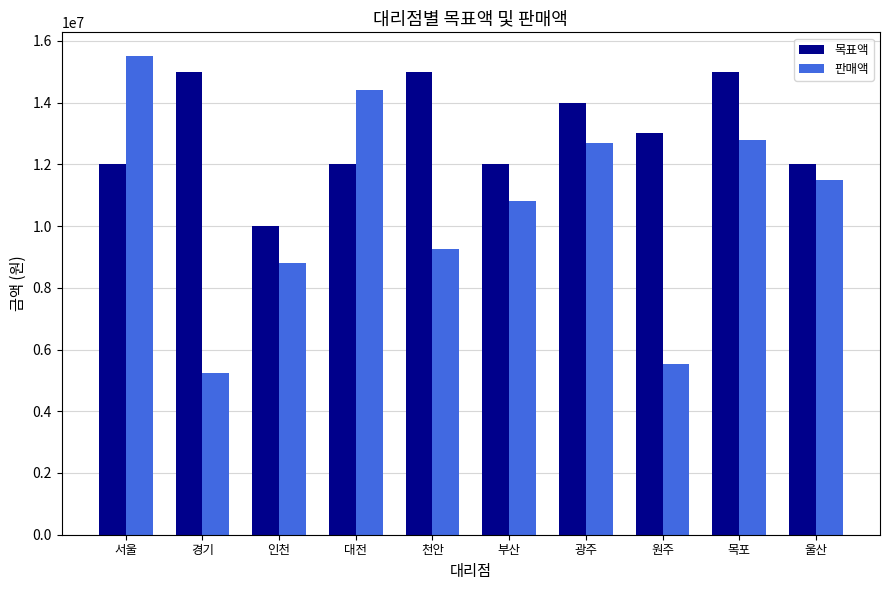

What value does the 판매액 series have at 인천, to the nearest 100?

8800000